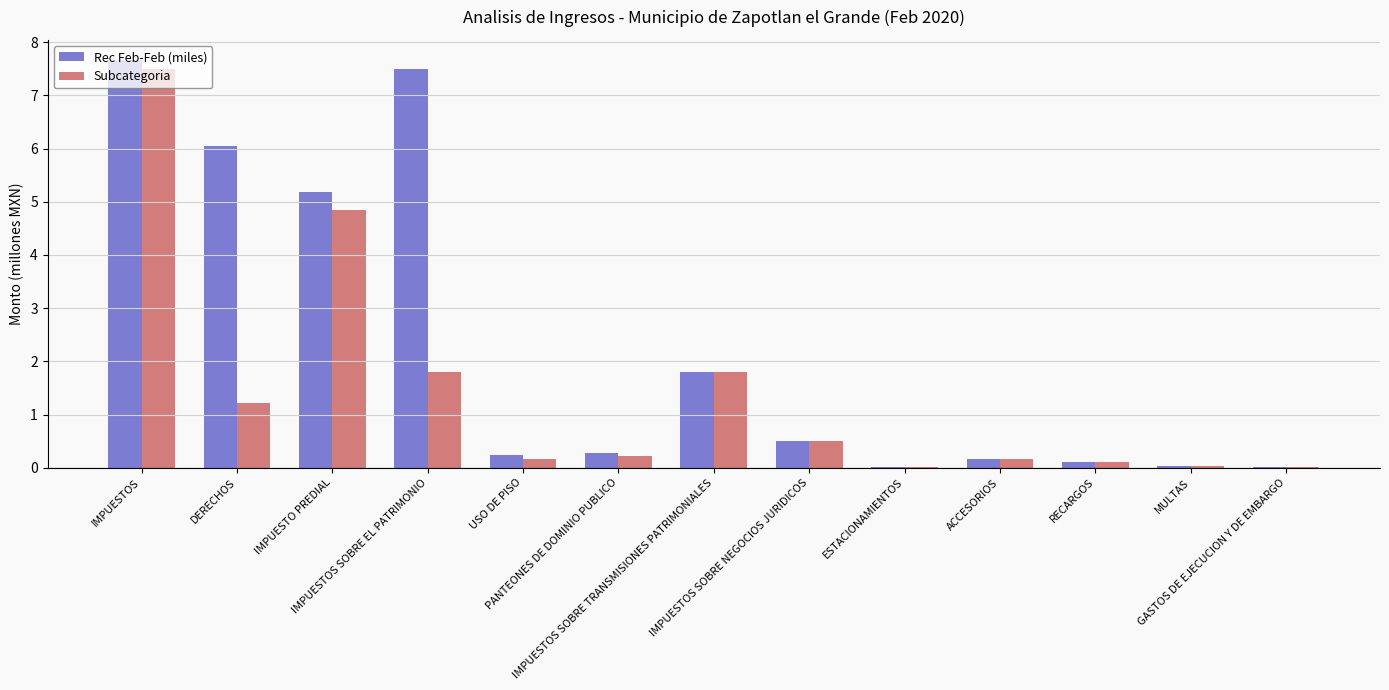

What is the greatest value displayed?

7.7